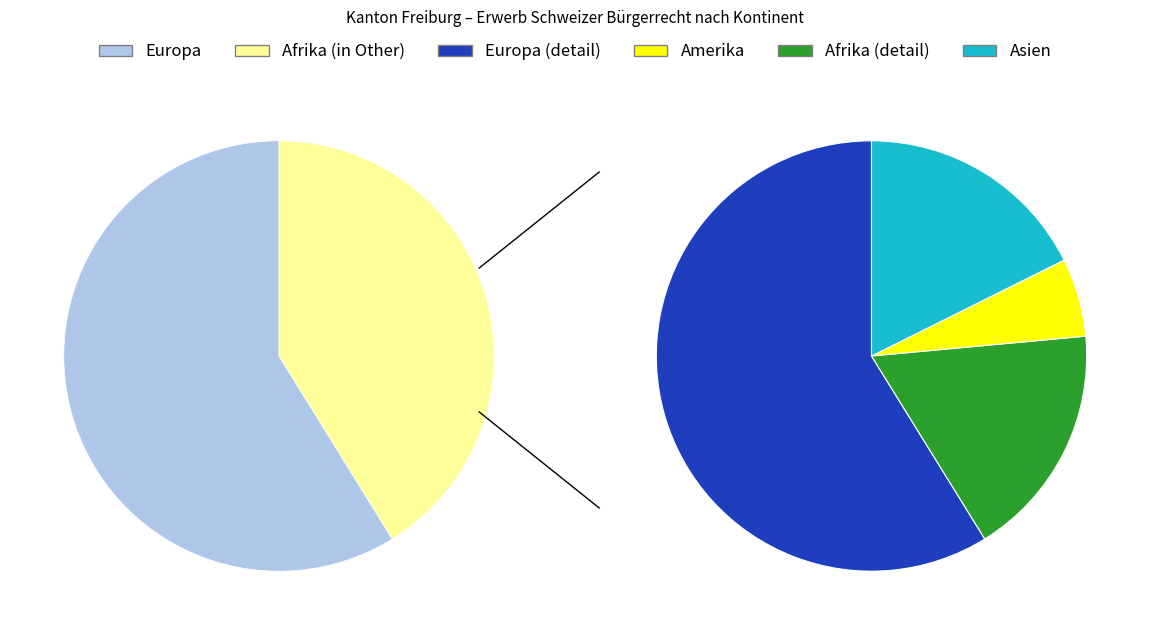

What is the smallest slice in the pie chart?

Amerika